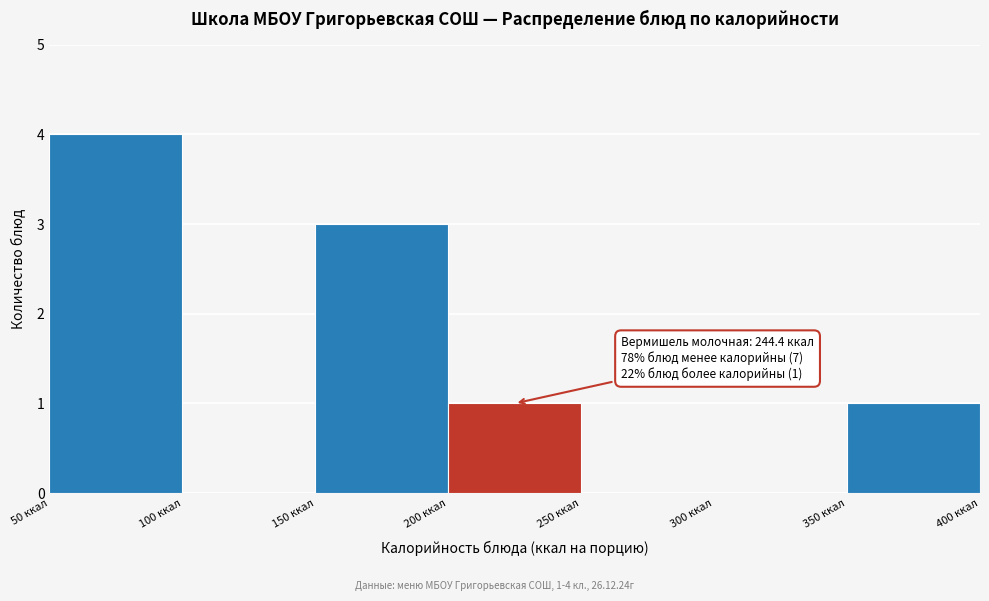

Which range on the x-axis has the tallest bar?

50 to 100